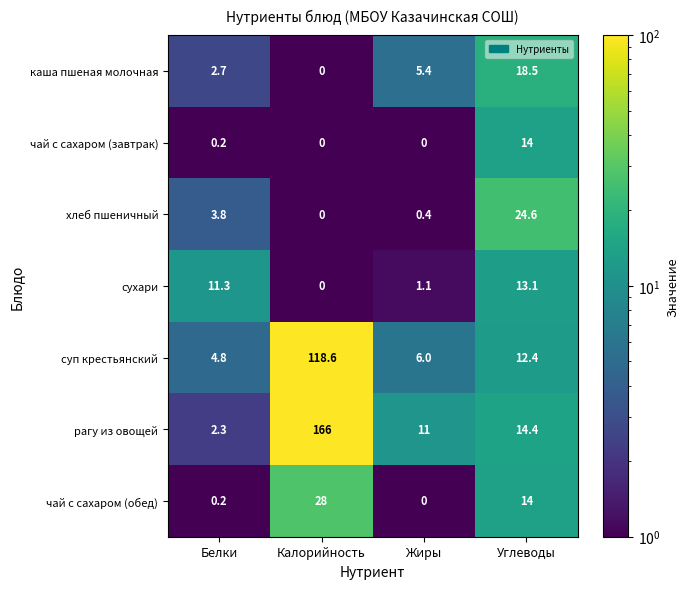

Reading left to right, what are all the values shown in this chart?

каша пшеная молочная: Белки=2.7	Калорийность=0.0	Жиры=5.4	Углеводы=18.5
чай с сахаром (завтрак): Белки=0.2	Калорийность=0.0	Жиры=0.0	Углеводы=14.0
хлеб пшеничный: Белки=3.8	Калорийность=0.0	Жиры=0.4	Углеводы=24.6
сухари: Белки=11.3	Калорийность=0.0	Жиры=1.1	Углеводы=13.1
суп крестьянский: Белки=4.8	Калорийность=118.6	Жиры=6.0	Углеводы=12.4
рагу из овощей: Белки=2.3	Калорийность=166.0	Жиры=11.0	Углеводы=14.4
чай с сахаром (обед): Белки=0.2	Калорийность=28.0	Жиры=0.0	Углеводы=14.0